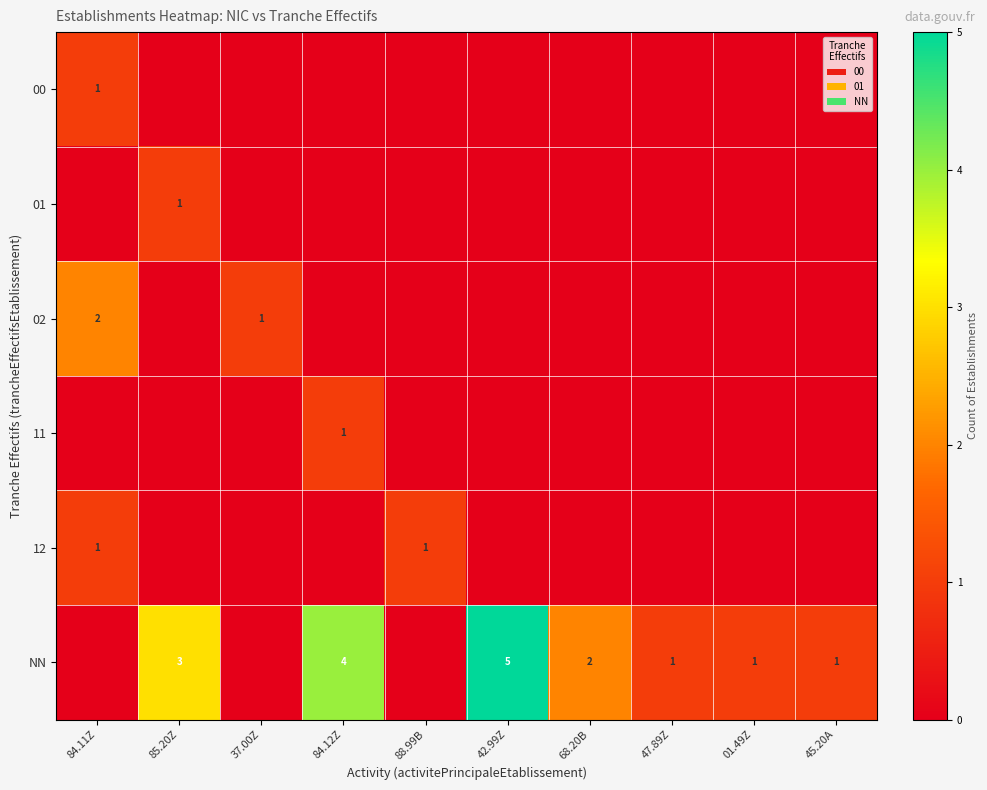

The value of 02 at 37.00Z is 1. True or false?

True